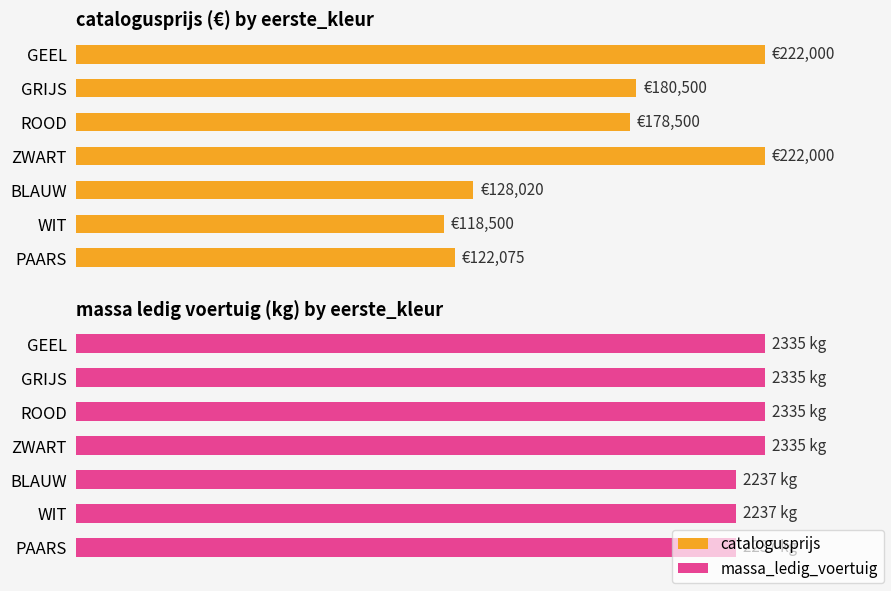

The value of massa_ledig_voertuig at GRIJS is 2335. True or false?

True